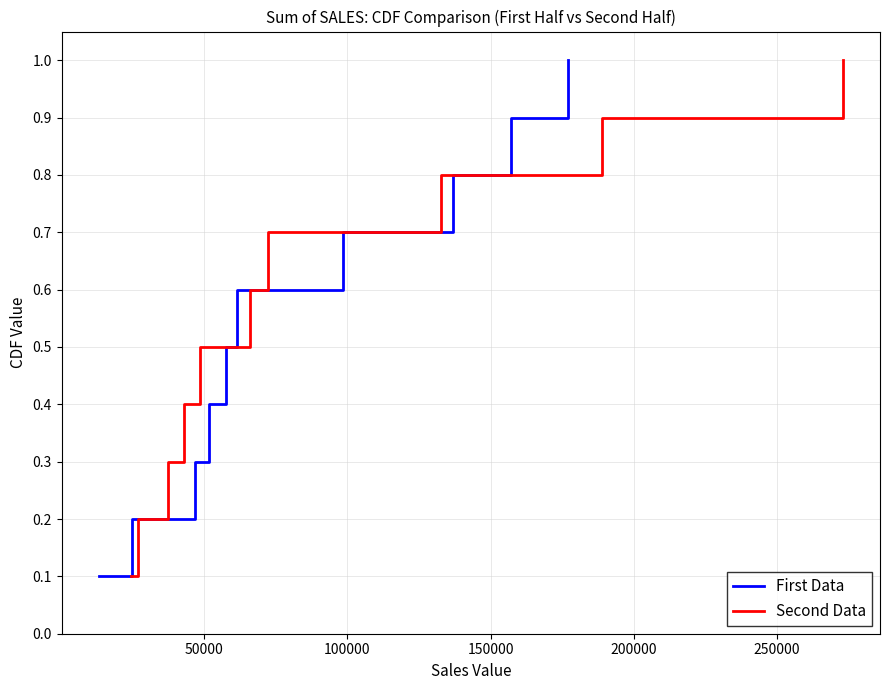

The Second Data series shows 0.2 at 200000. True or false?

False